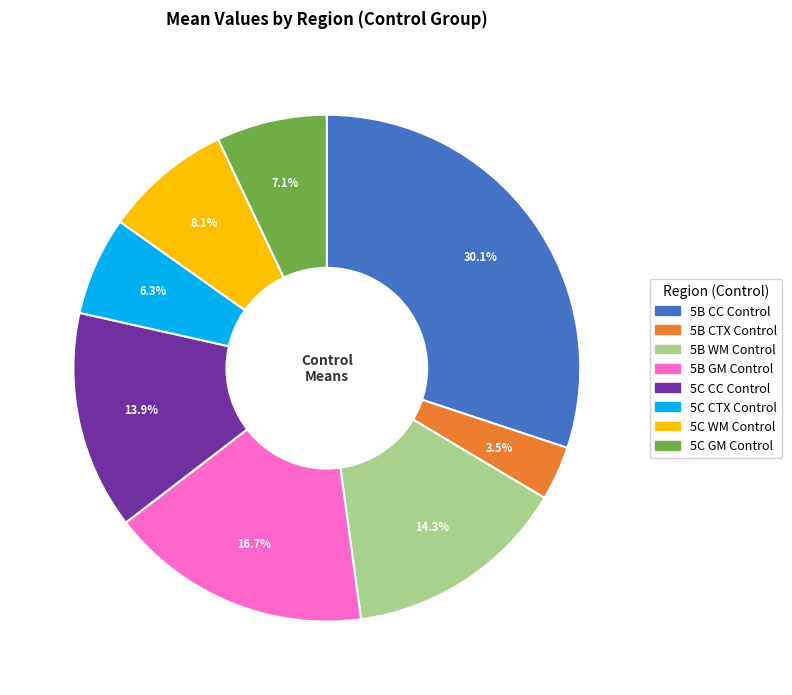

Is it true that 5B CTX Control is 13% of the pie?

False